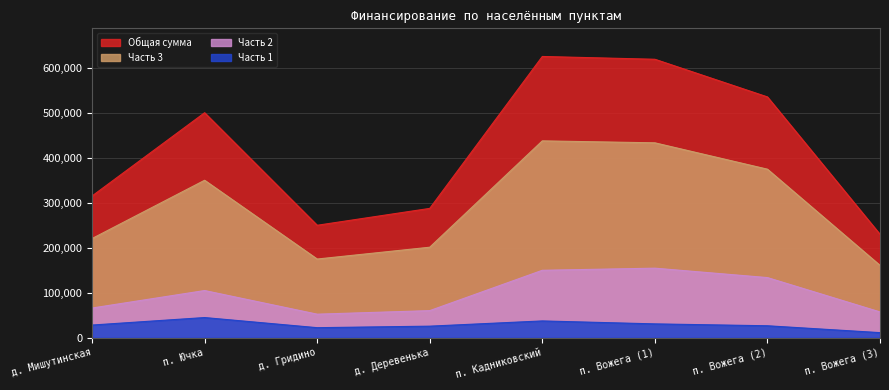

What is the difference between the maximum and minimum values in the Часть 2 series?

102200.0